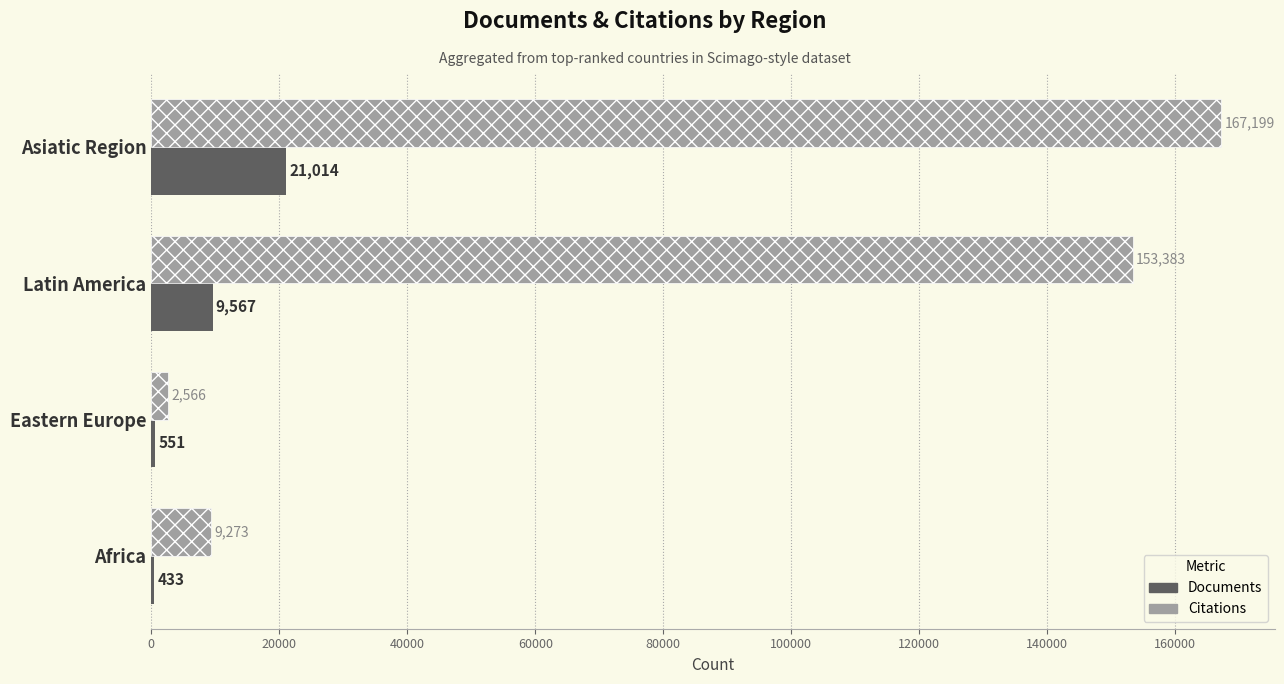

How many distinct data groups are displayed?

2